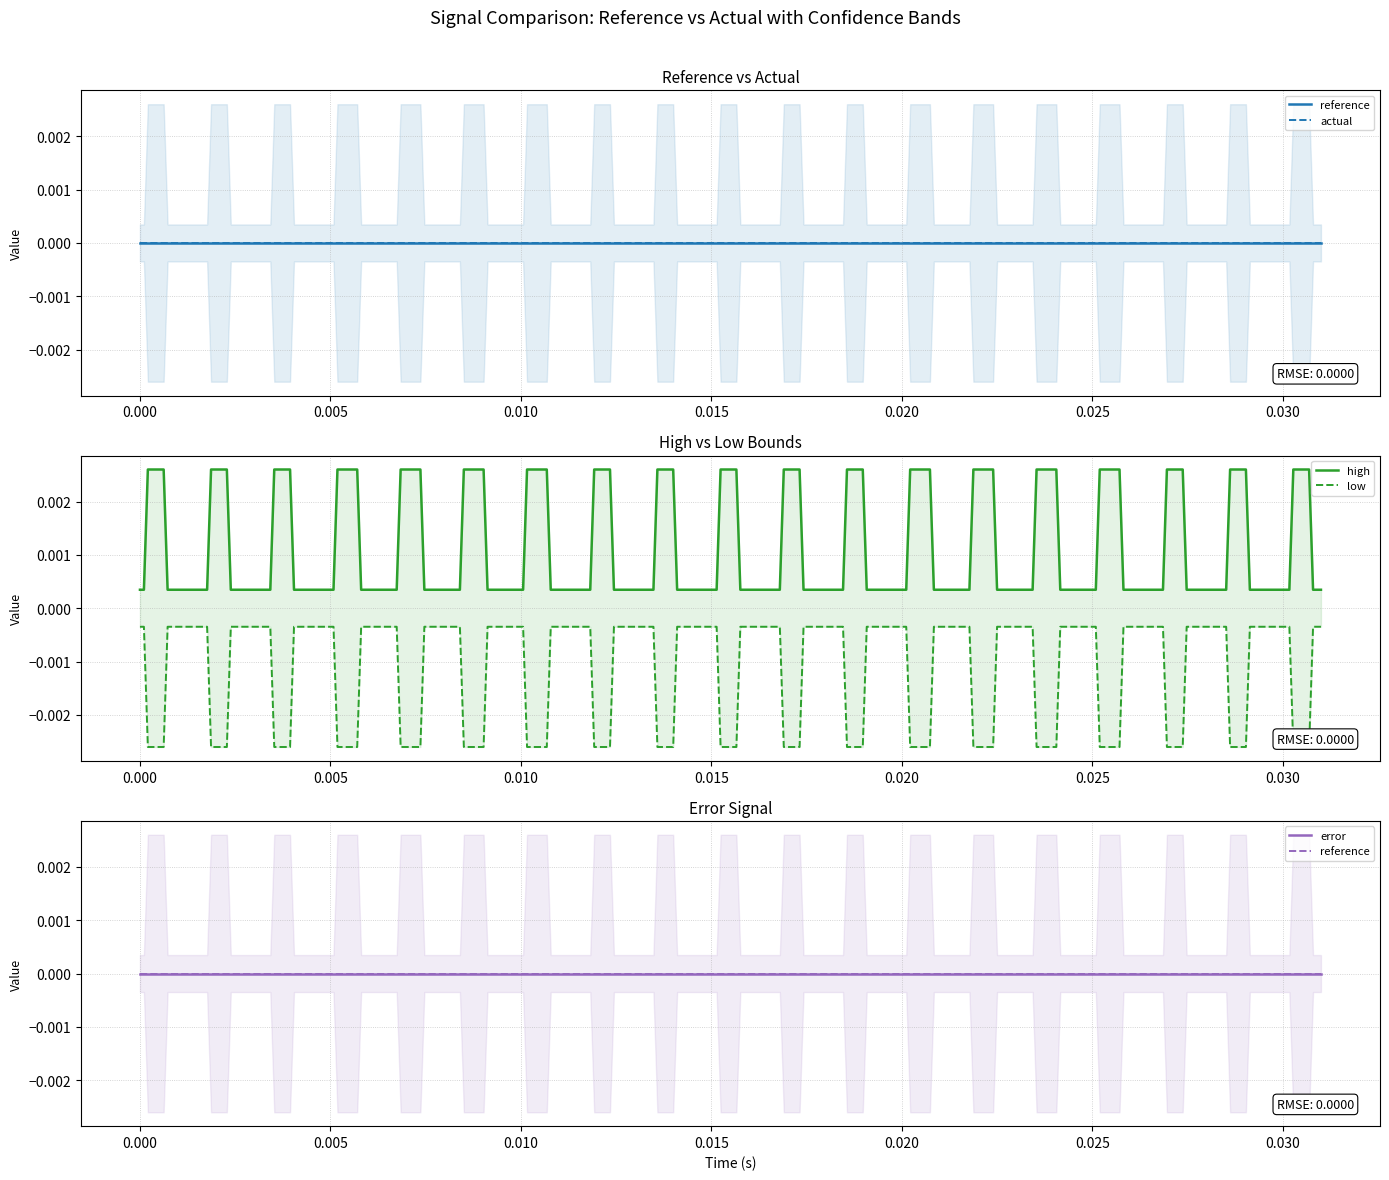

True or false: reference and high intersect in this chart.

False